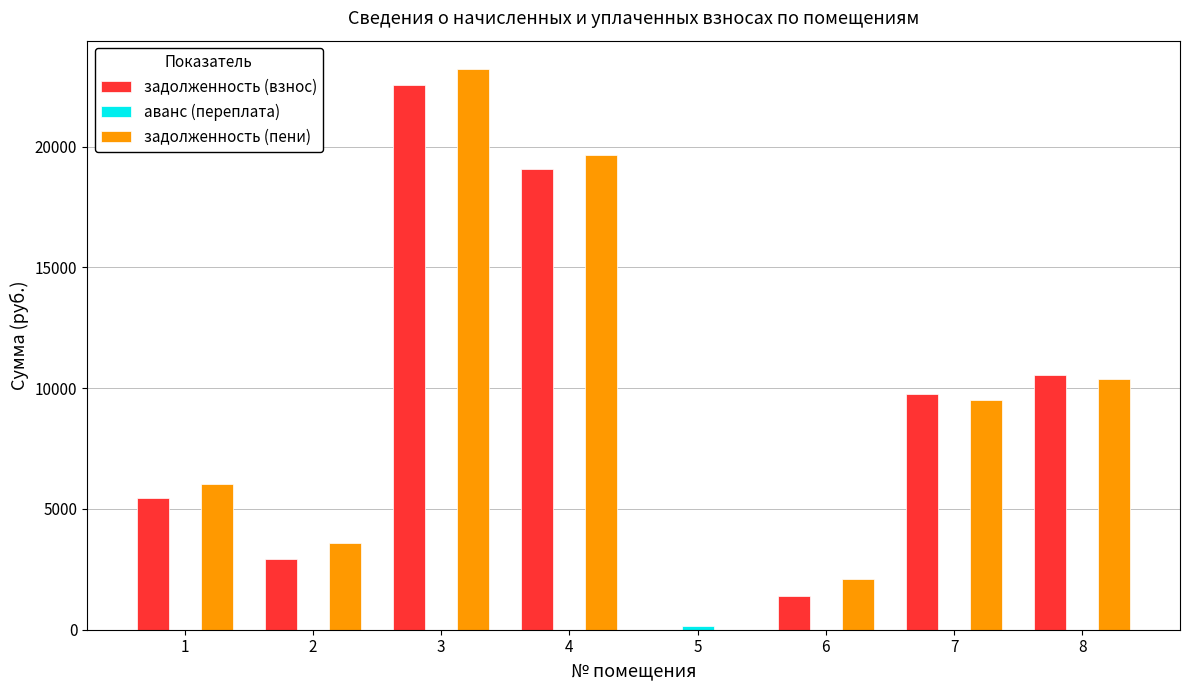

How many values in задолженность (пени) are above zero?

7